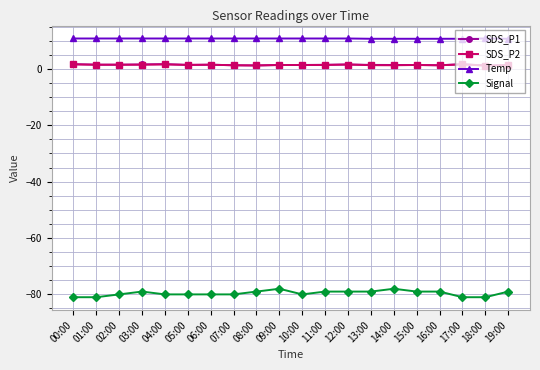

How many lines are shown in the chart?

4